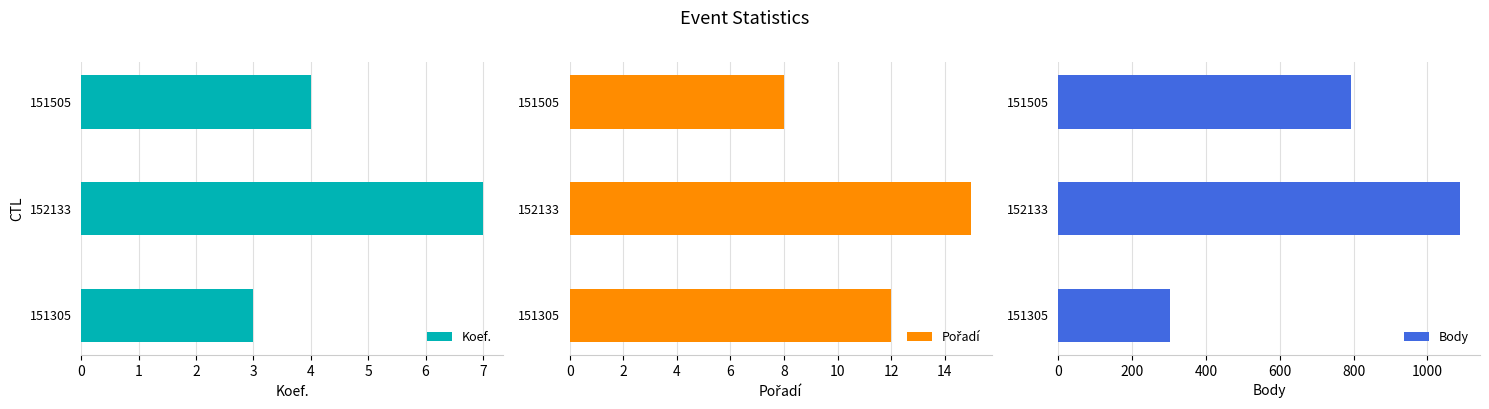

True or false: Body has a value of 495 at 152133.

False